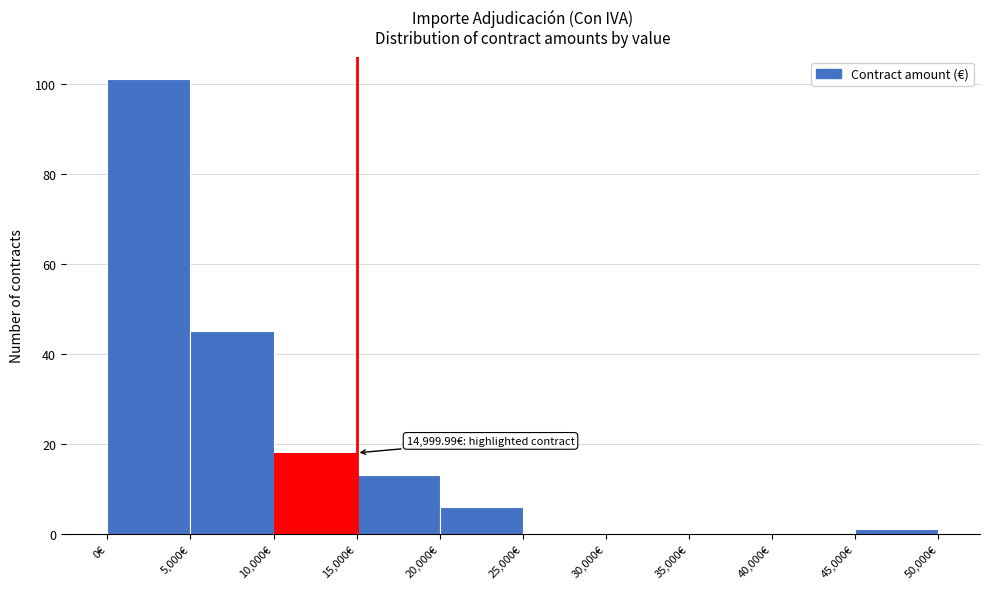

Over which range of the x-axis is the bar tallest?

0 to 5000